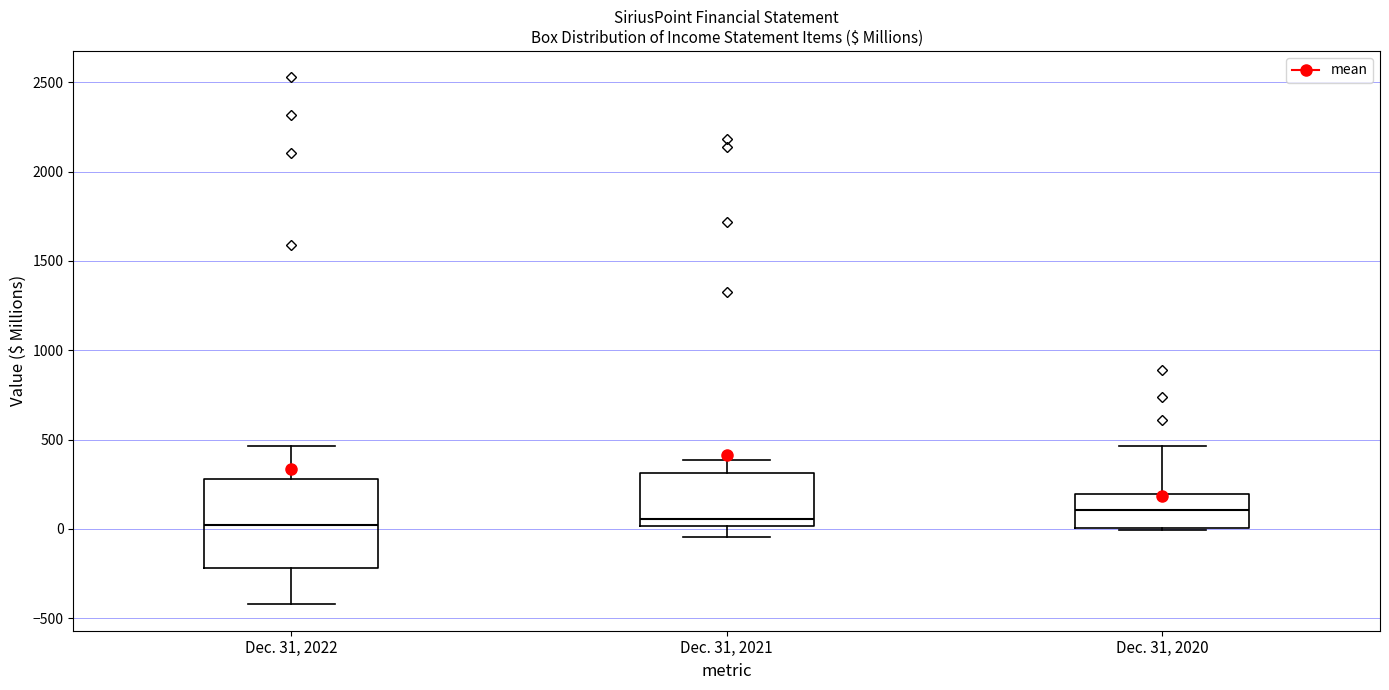

Reading left to right, read every box against the y-axis: the position of its median line, the range the box covers, and the ends of its whiskers. The values are not printed on the chart, so give them approximately, as read against the axis.

Dec. 31, 2022: median 0, box -200 to 300, whiskers -400 to 450
Dec. 31, 2021: median 50, box 0 to 300, whiskers -50 to 400
Dec. 31, 2020: median 100, box 0 to 200, whiskers 0 to 450